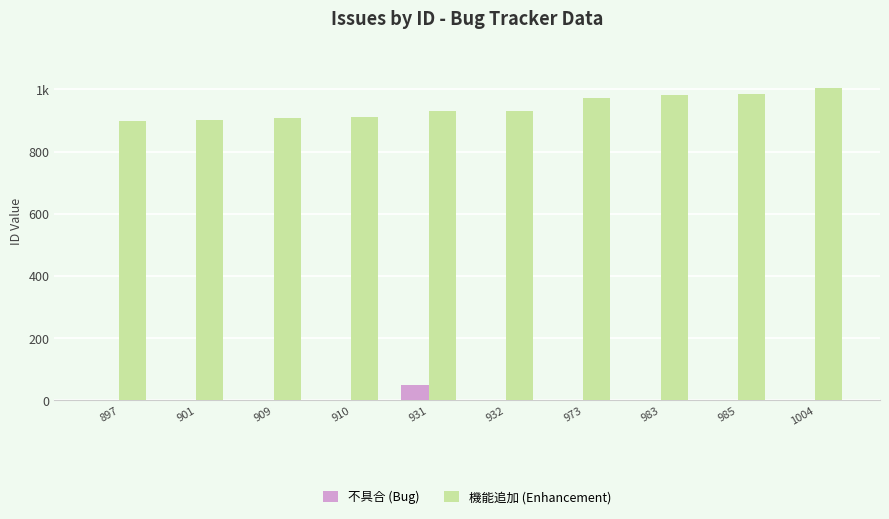

Are the bars grouped side by side (vs. stacked)?

Yes